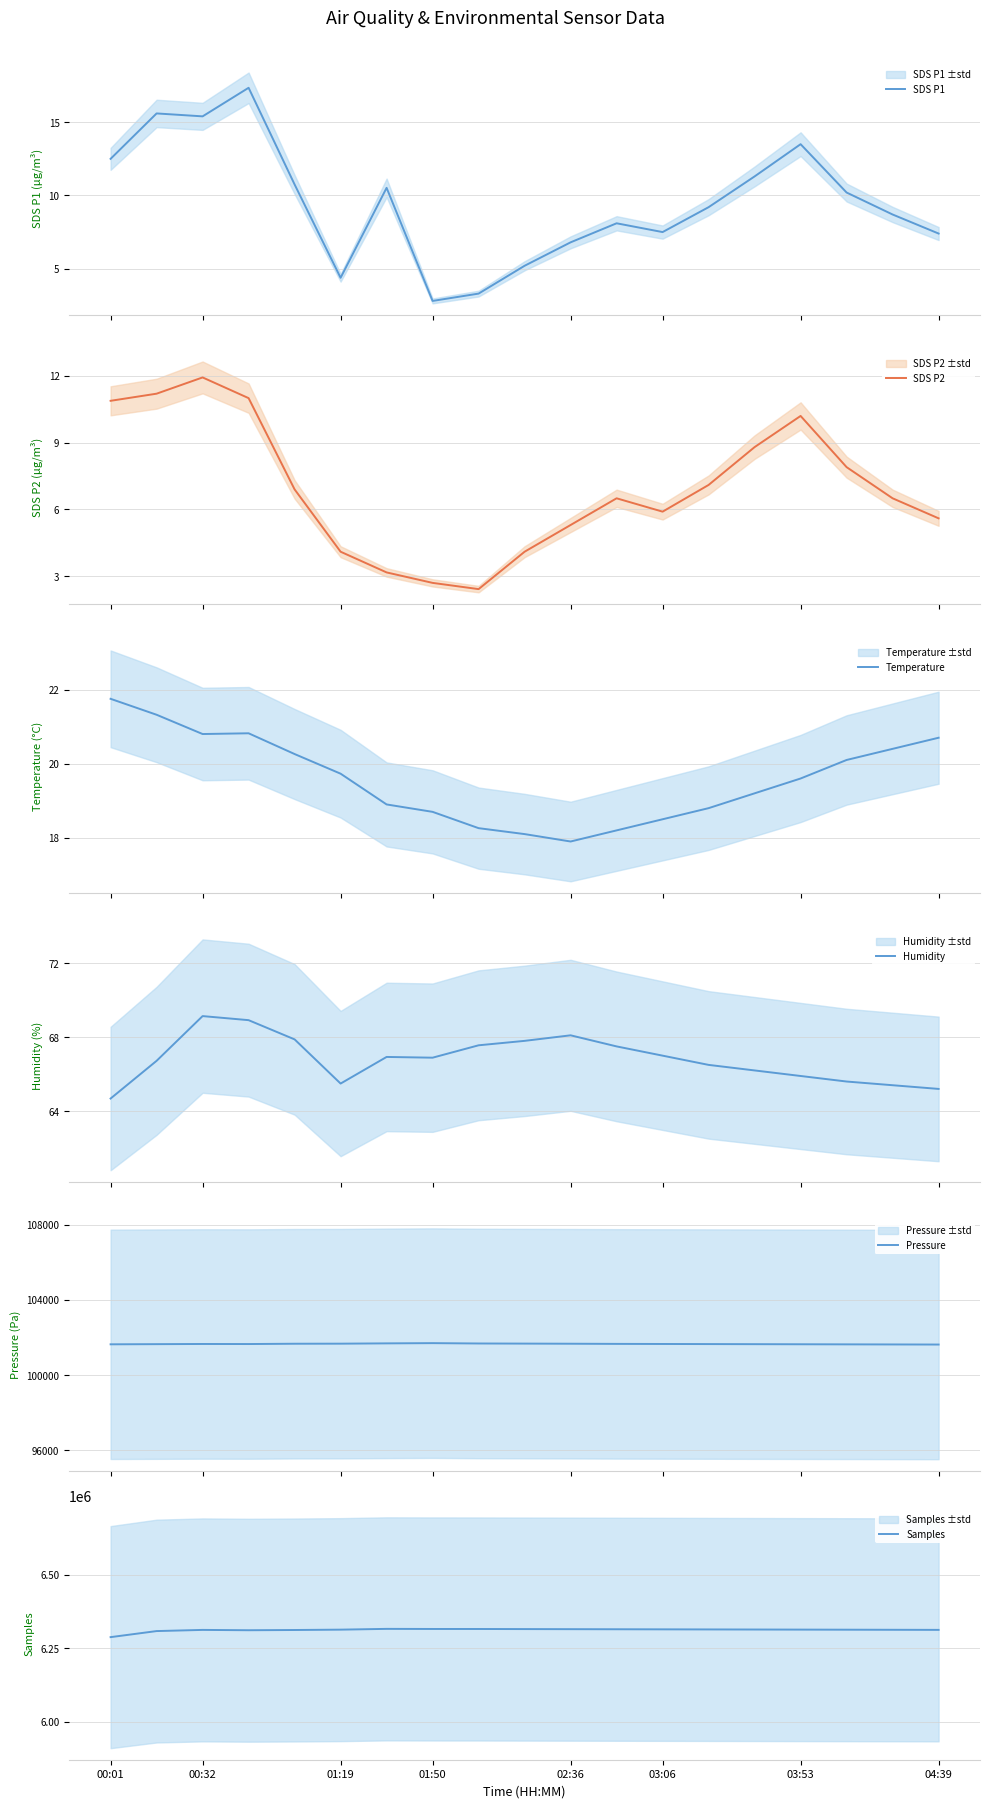

What is the minimum value for Temperature?

17.9